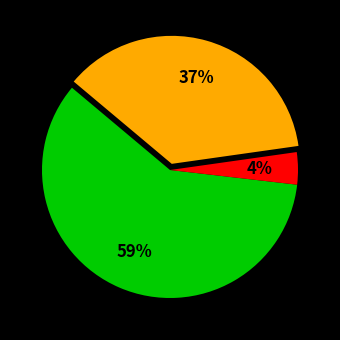

Does any single category account for the majority?

Yes